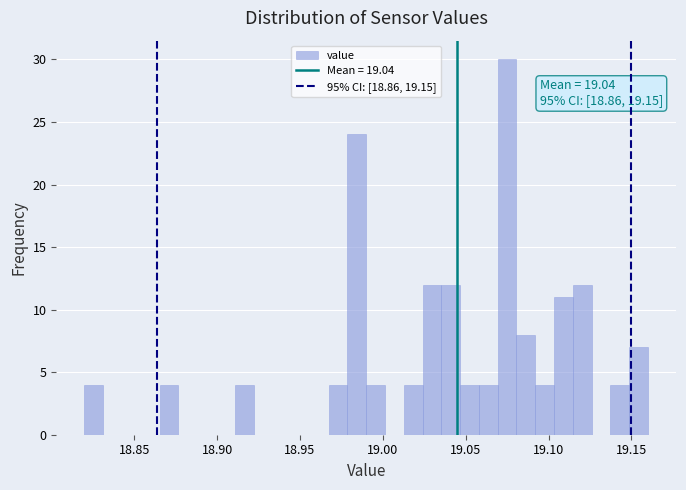

Around what value on the x-axis is the tallest bar? Give the approximate position of its centre, as read against the axis.

19.075